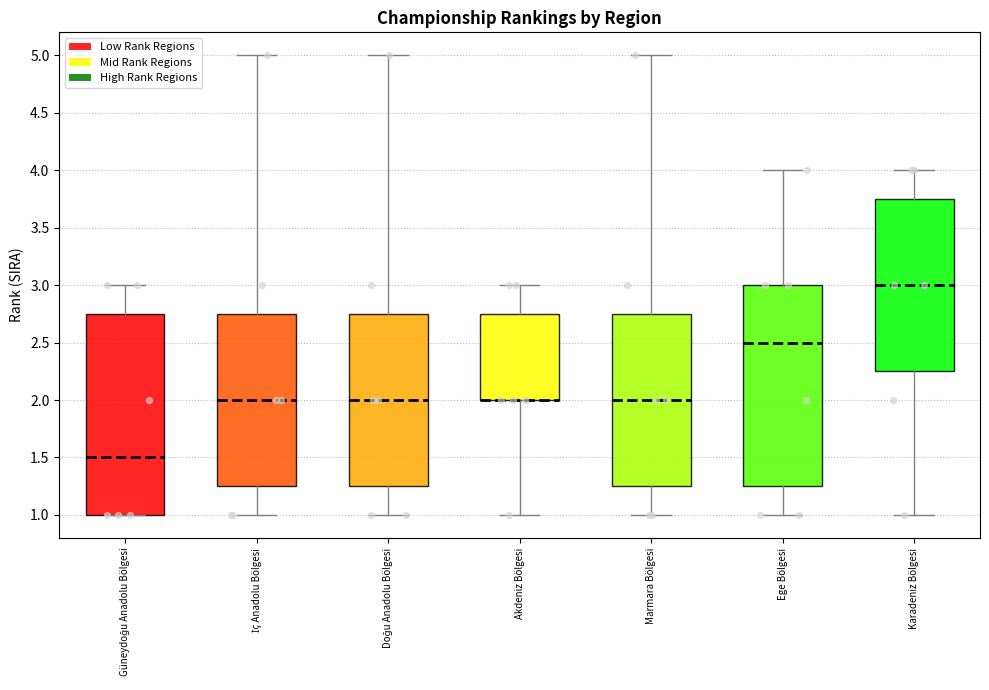

Where does the upper whisker of the box for Güneydoğu Anadolu Bölgesi end on the y-axis? The values are not printed on the chart, so give them approximately, as read against the axis.

3.00